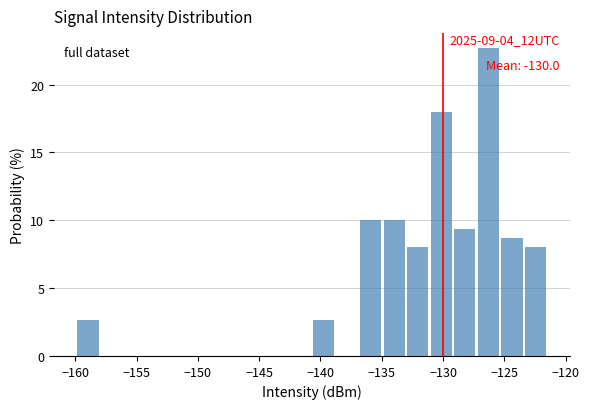

Around what value on the x-axis is the tallest bar? Give the approximate position of its centre, as read against the axis.

-126.5